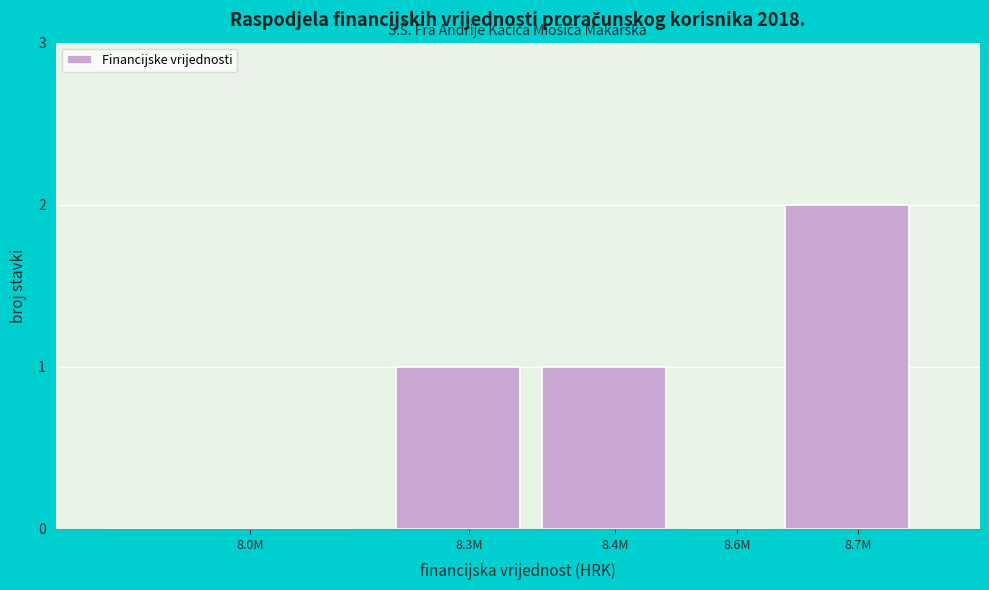

Which category has the highest value across all series?

8.7M